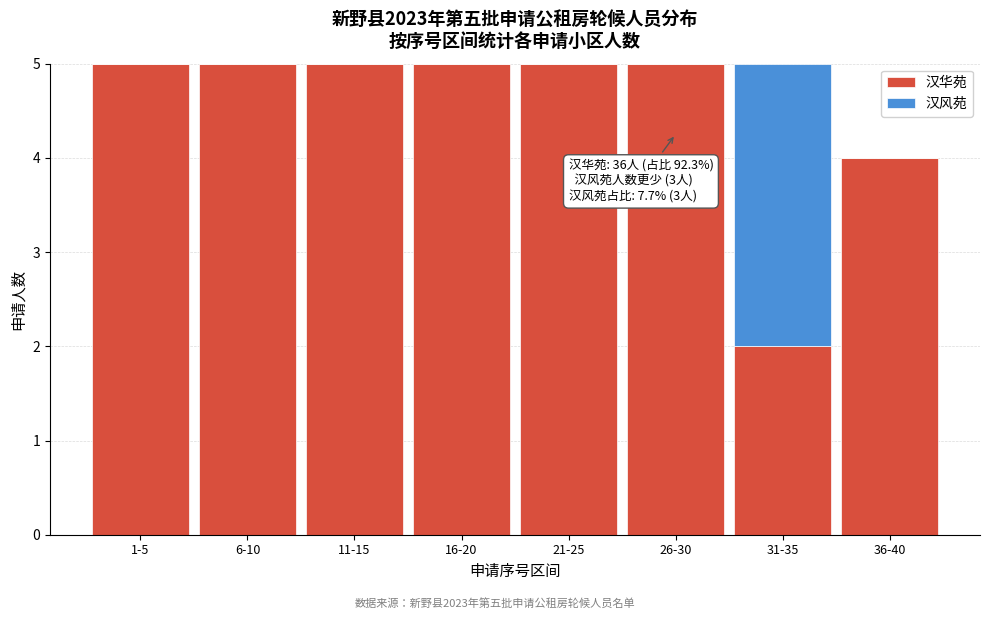

Reading left to right, what are the values for 汉华苑?

1-5=5	6-10=5	11-15=5	16-20=5	21-25=5	26-30=5	31-35=2	36-40=4